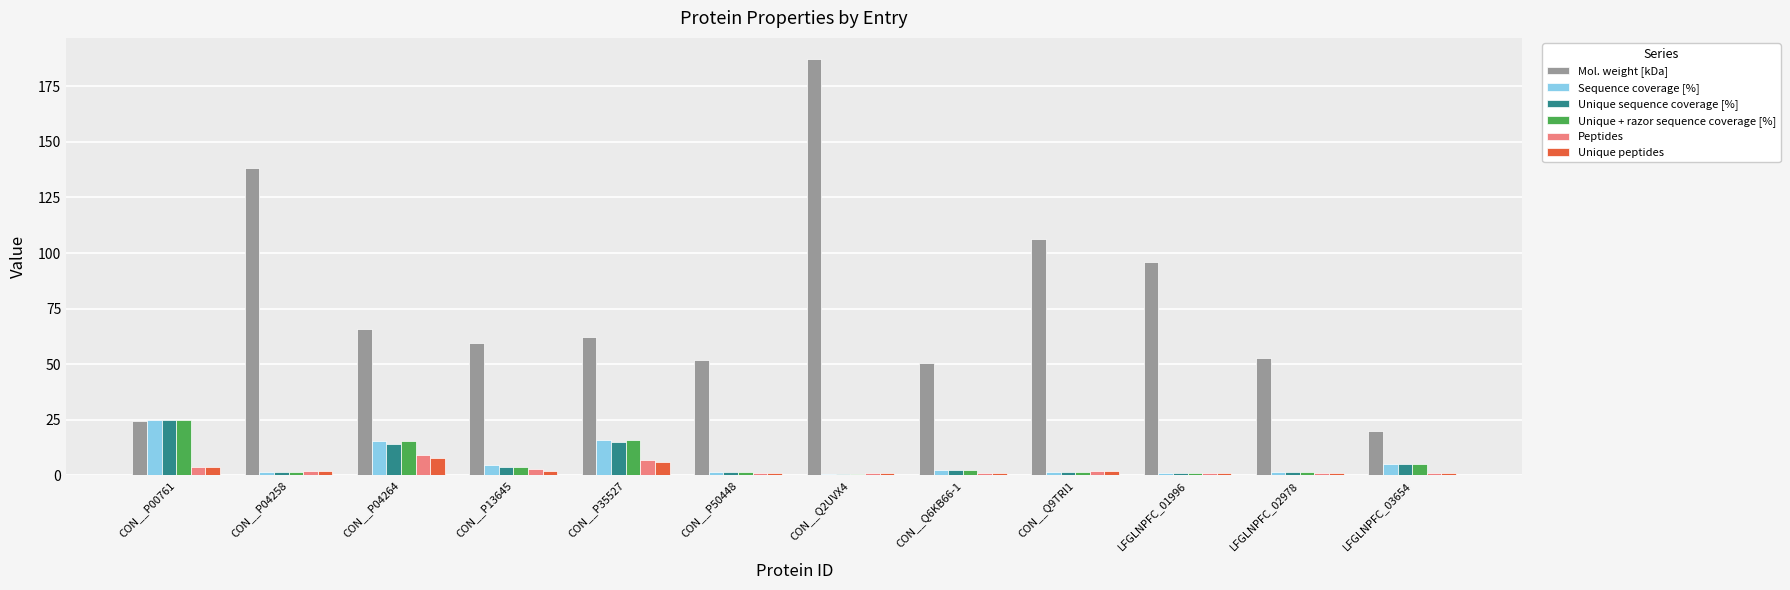

The Mol. weight [kDa] series shows 106.2 at CON__Q9TRI1. True or false?

True